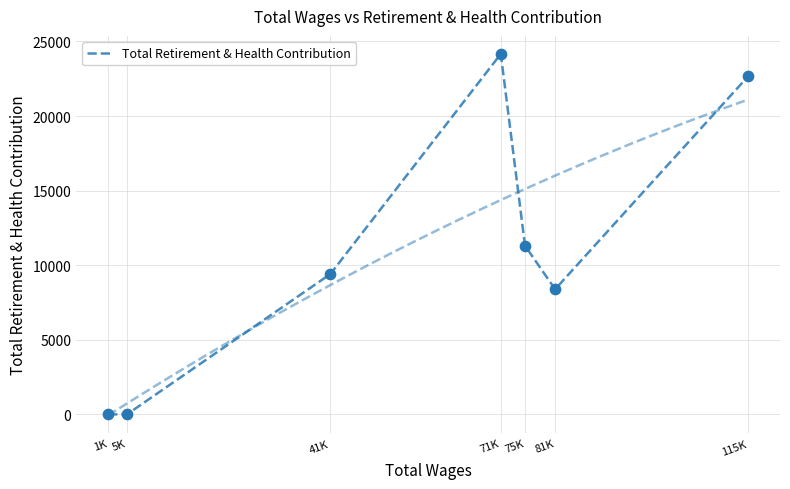

What is the change in value from 5K to 71K?

+24161